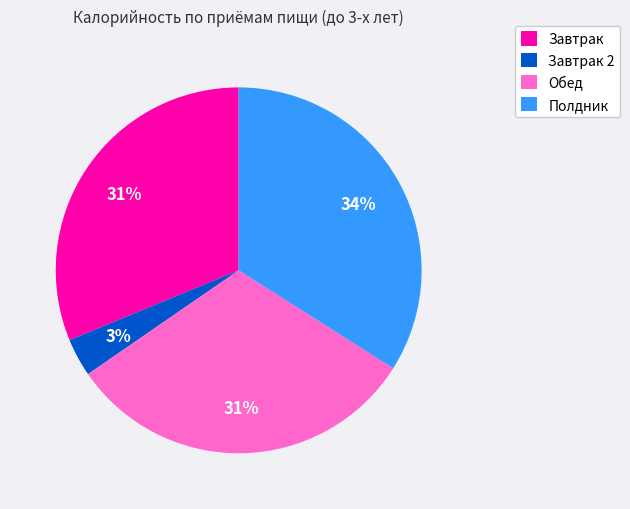

To the nearest percent, what portion does Завтрак 2 represent?

3%